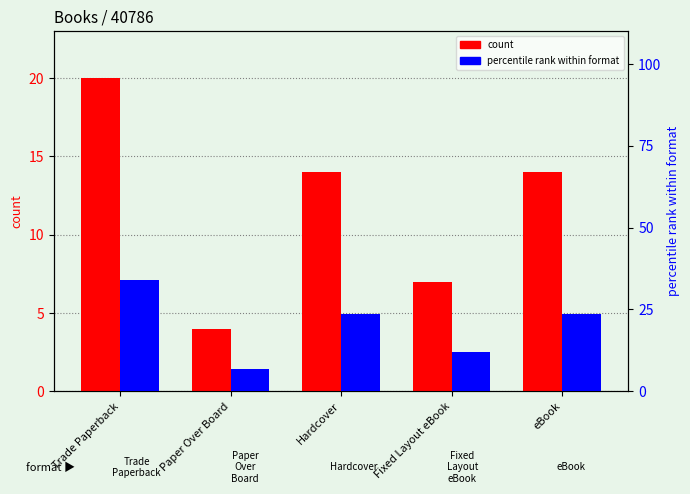

List the series in order of their peak value, highest first.

percentile rank within format, count